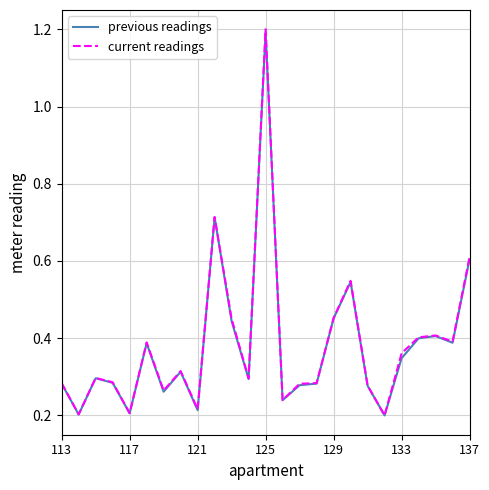

Which series has the largest range (max minus min)?

current readings